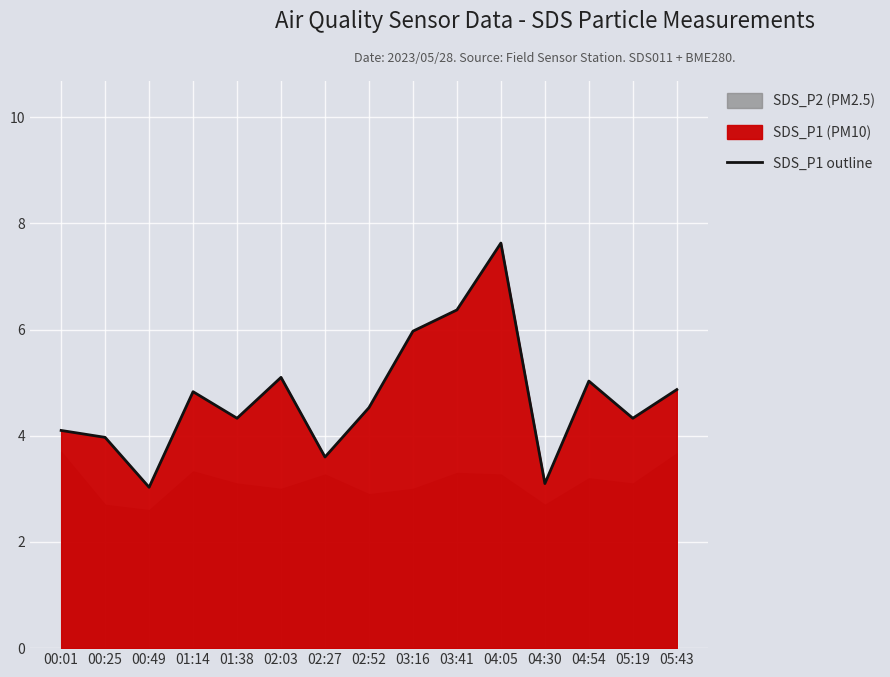

Approximately how many times larger is the value at 01:38 compared to 01:14?

0.9